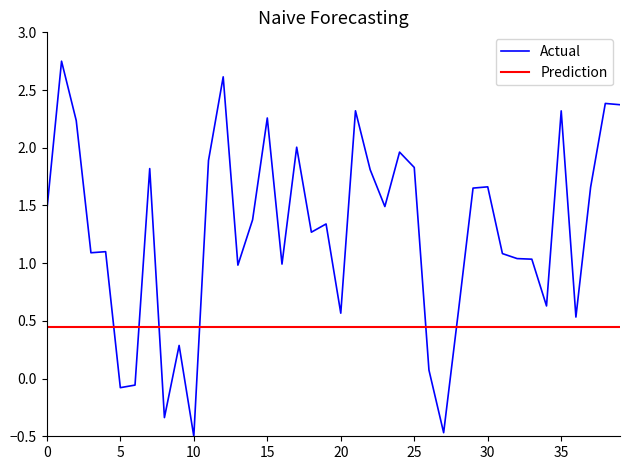

Does the chart display data point markers on the line(s)?

No